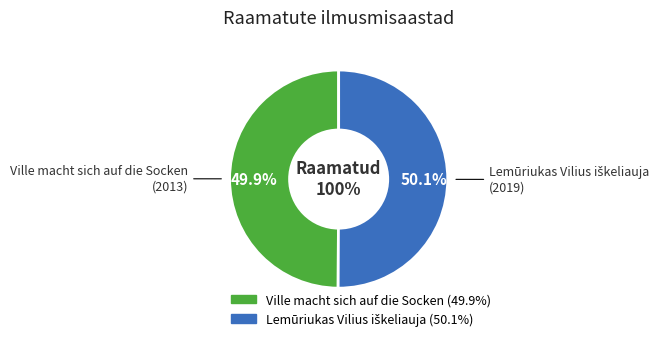

To the nearest percent, what percentage of the pie is Lemūriukas Vilius iškeliauja?

50%